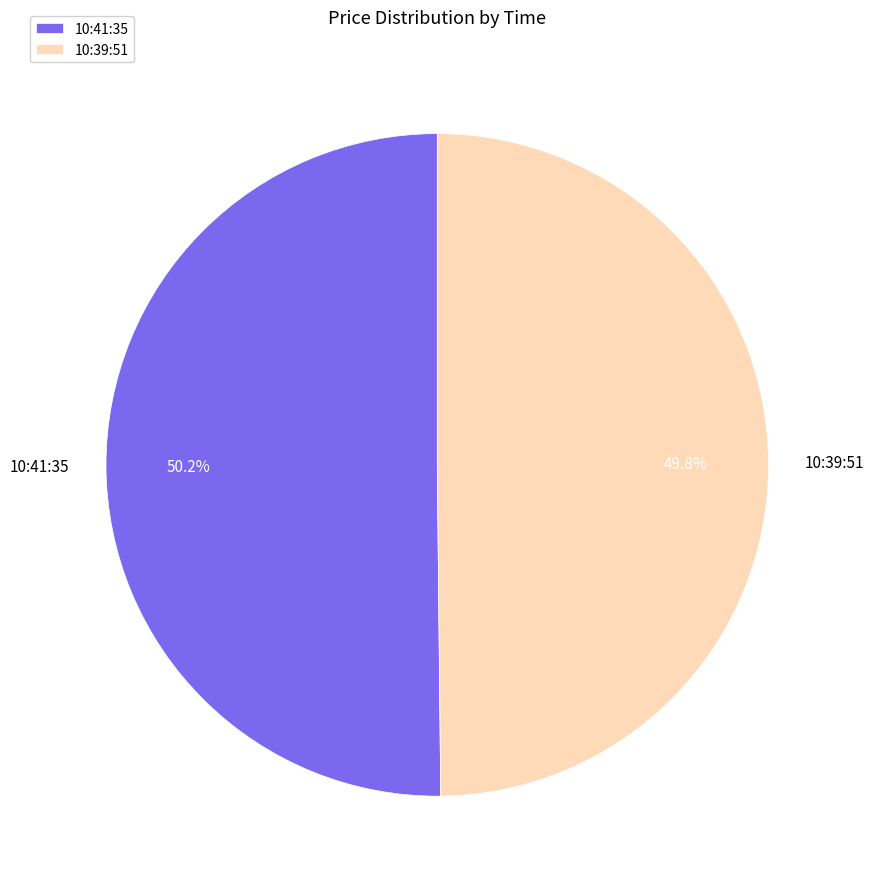

To the nearest percent, what is the average slice percentage?

50%